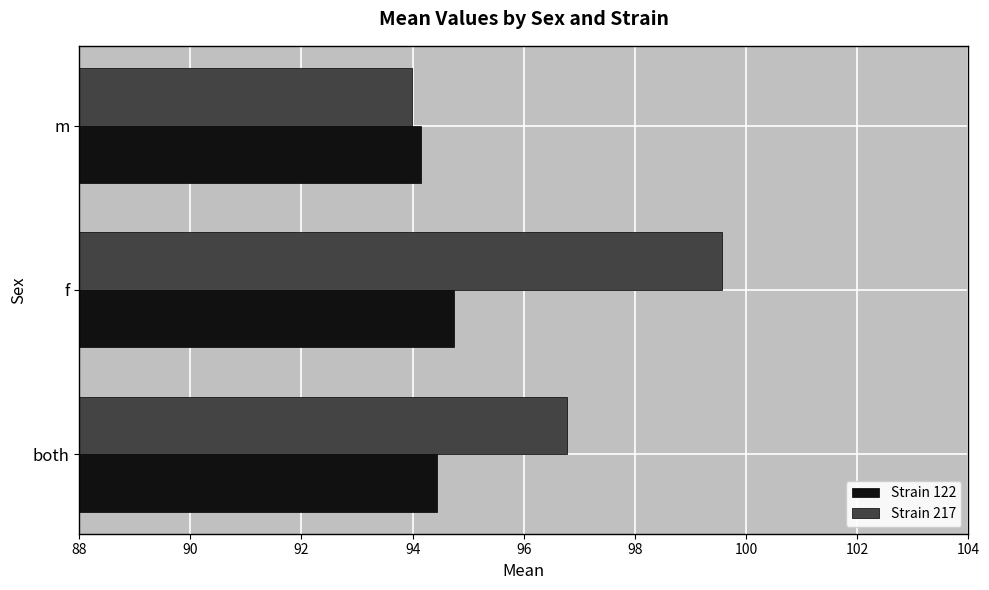

What are all the series names shown in the legend?

Strain 122, Strain 217